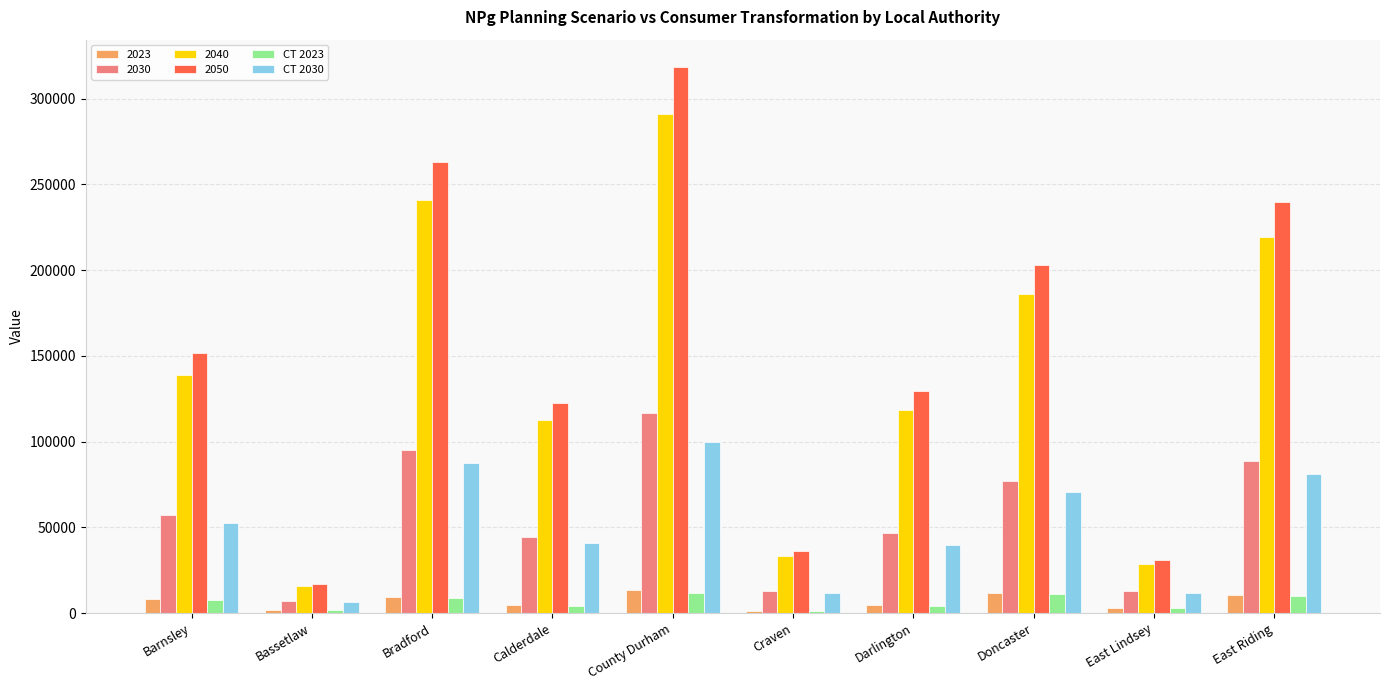

What is the label of the 6th bar from the right?

County Durham